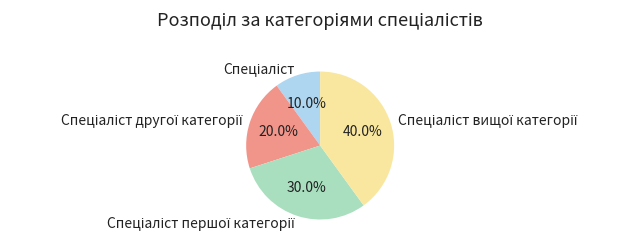

Does any single category account for the majority?

No